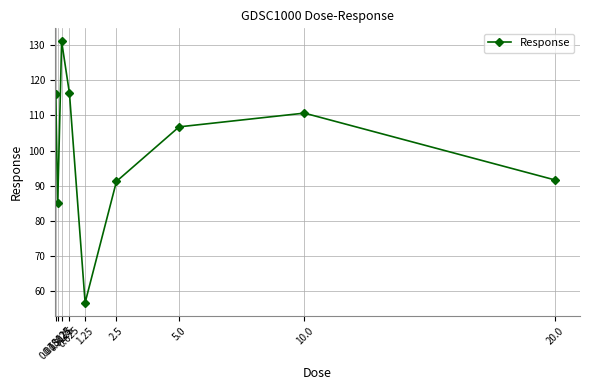

True or false: the data has more than 2 interior local peaks.

False